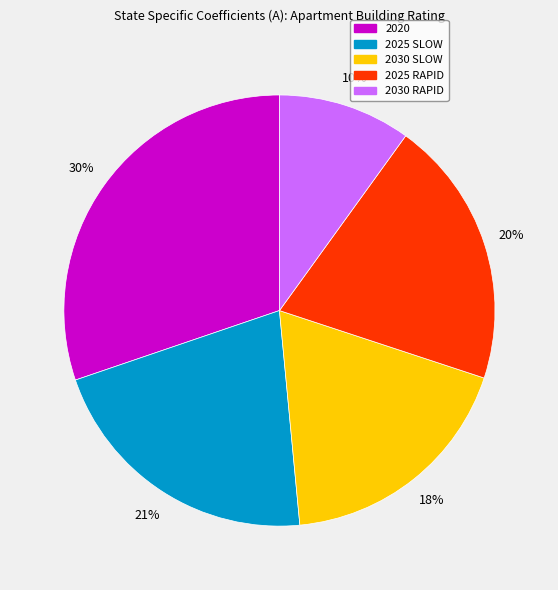

What is the smallest slice in the pie chart?

2030 RAPID